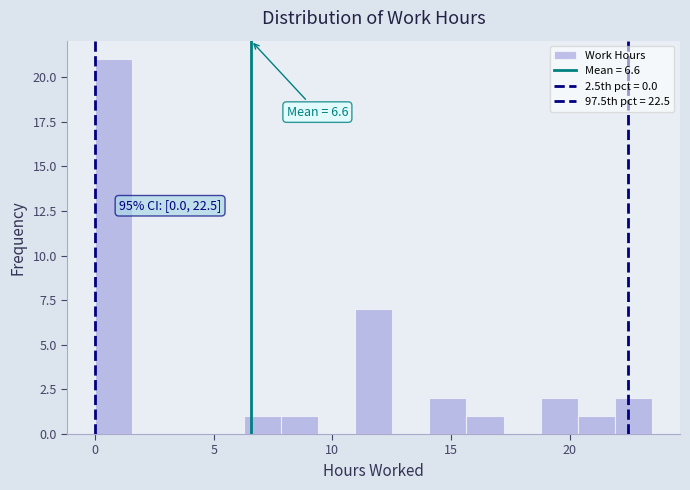

Read against the x-axis, roughly where is the centre of the tallest bar?

1.0